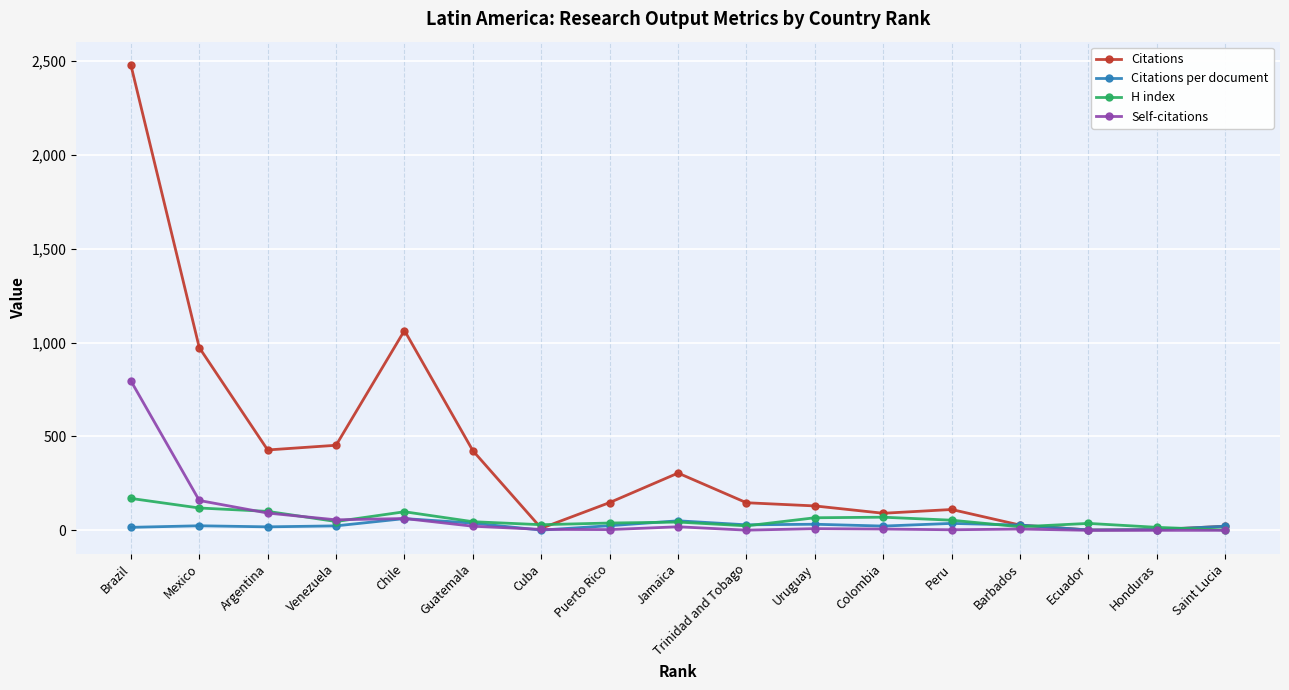

Which series changed the most between Guatemala and Uruguay?

Citations